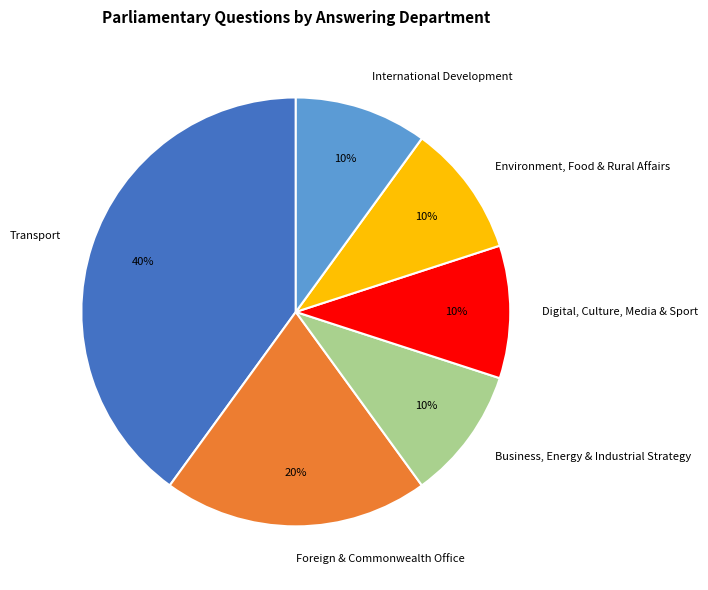

Which category has the biggest portion of the pie?

Transport